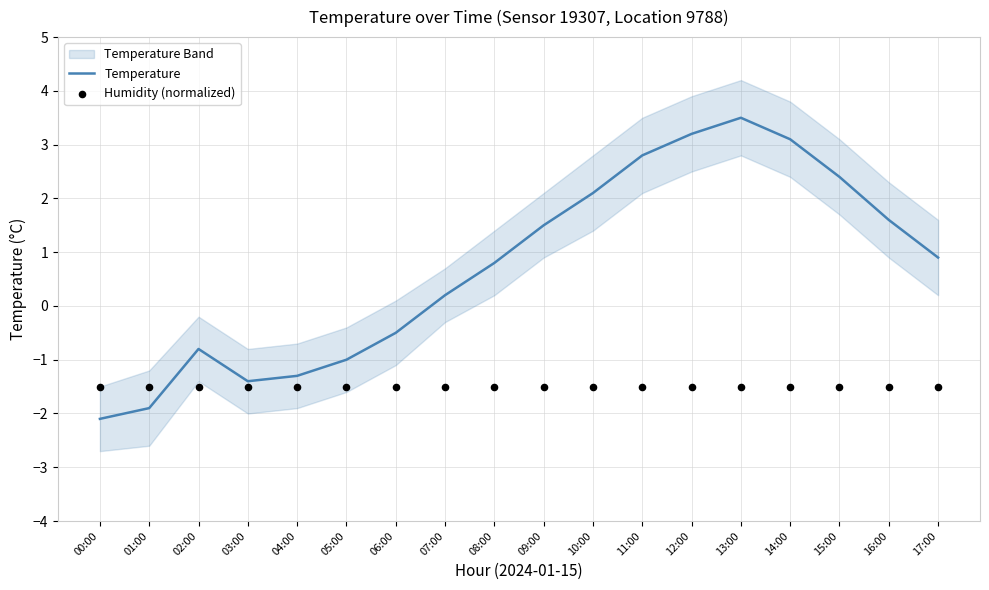

Which series contains the lowest Y value?

Temperature